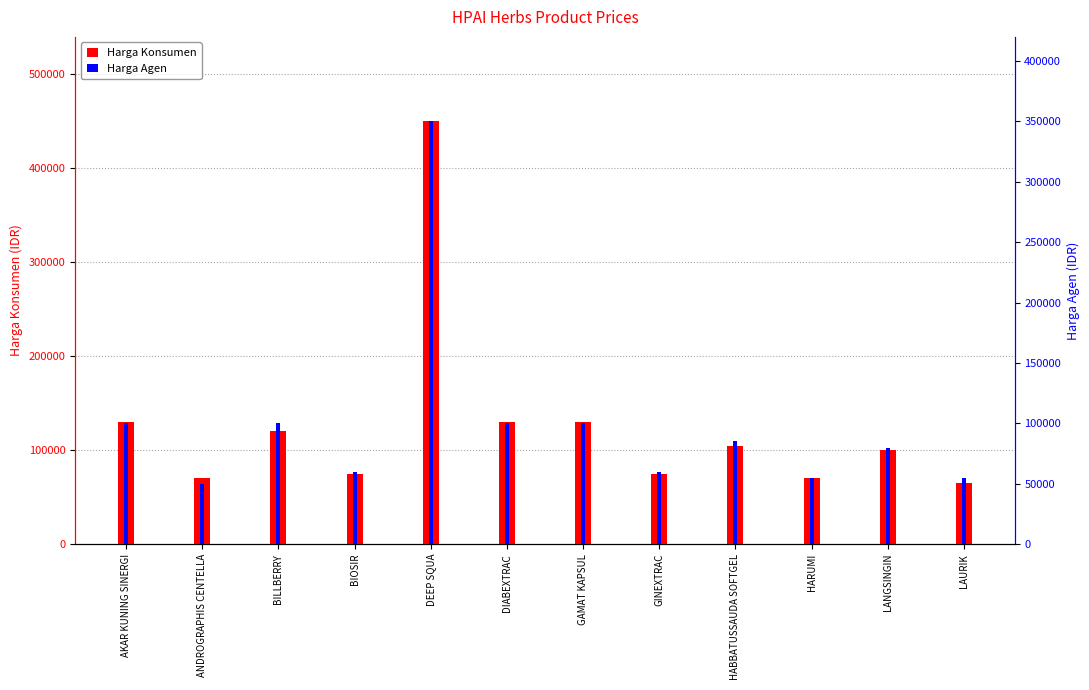

What is the lowest value of the Harga Agen series?

50000